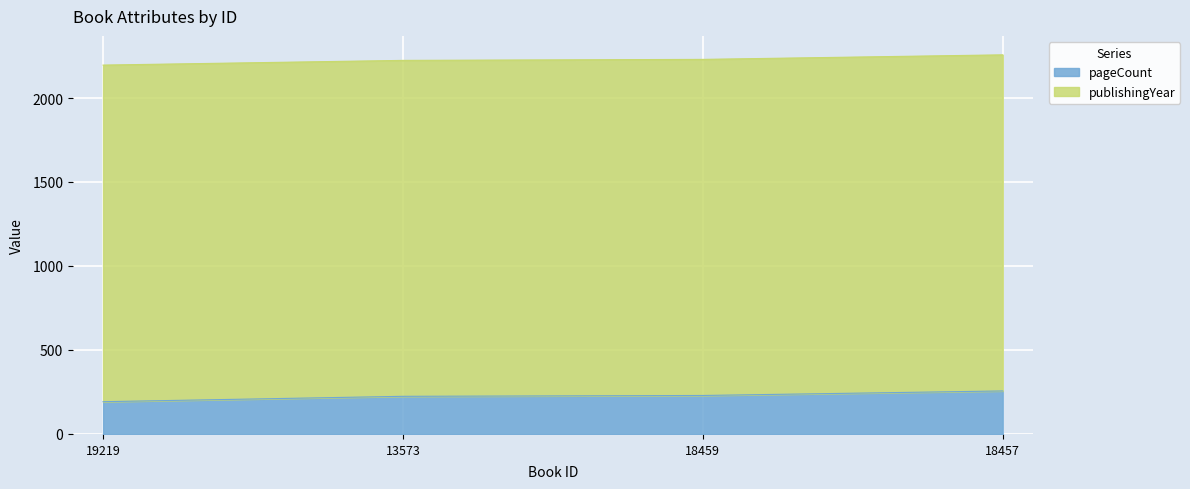

Is it true that the value at 13573 is 385?

False